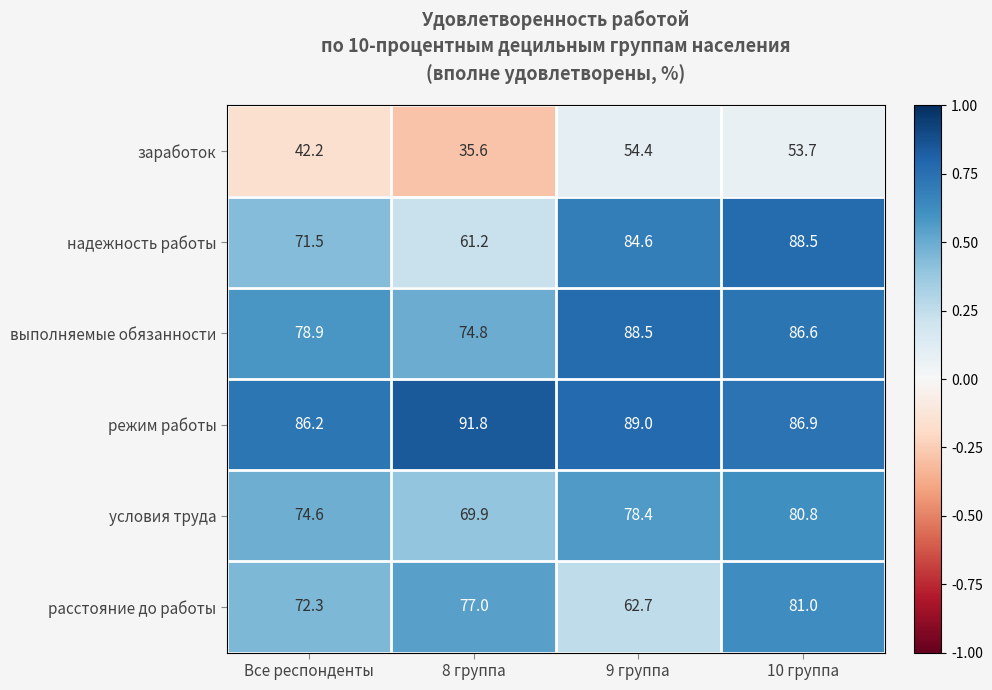

Where is расстояние до работы nearest to the value 71?

Все респонденты